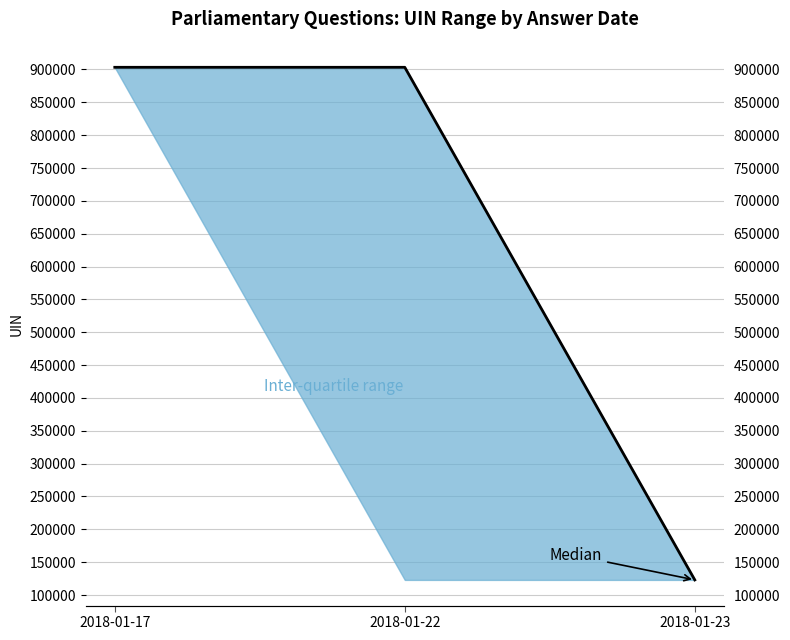

What is the ratio of the value at 2018-01-23 to the value at 2018-01-22?

0.1